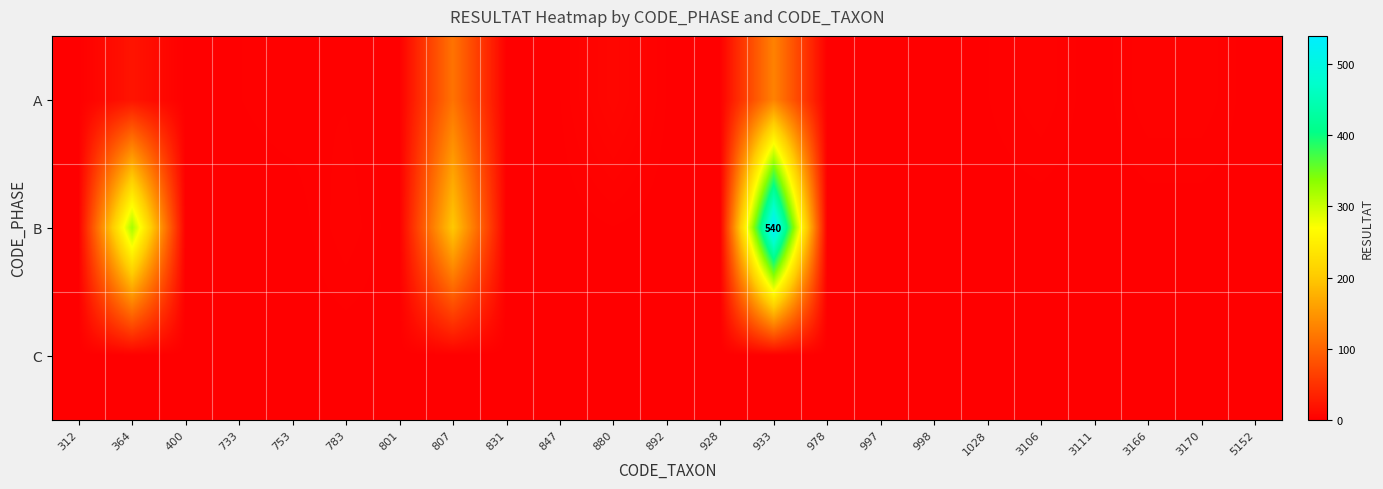

How many series are shown in this chart?

3